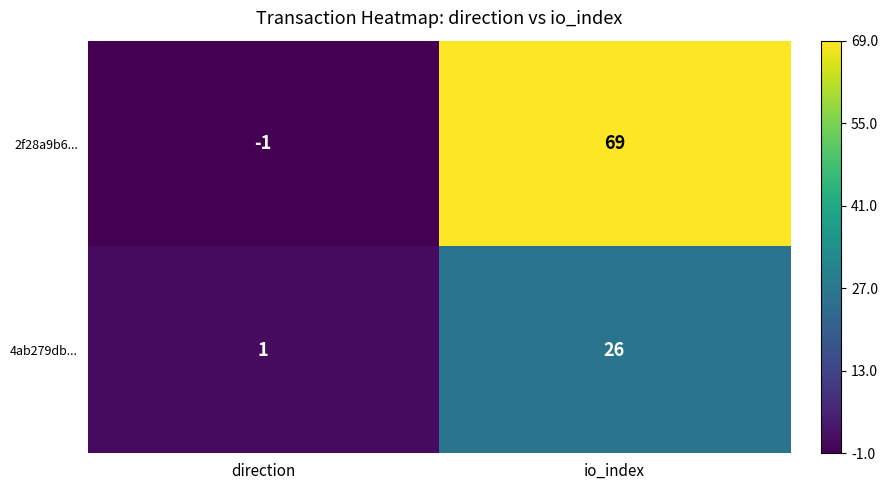

At which category does the chart reach its minimum across all series?

direction